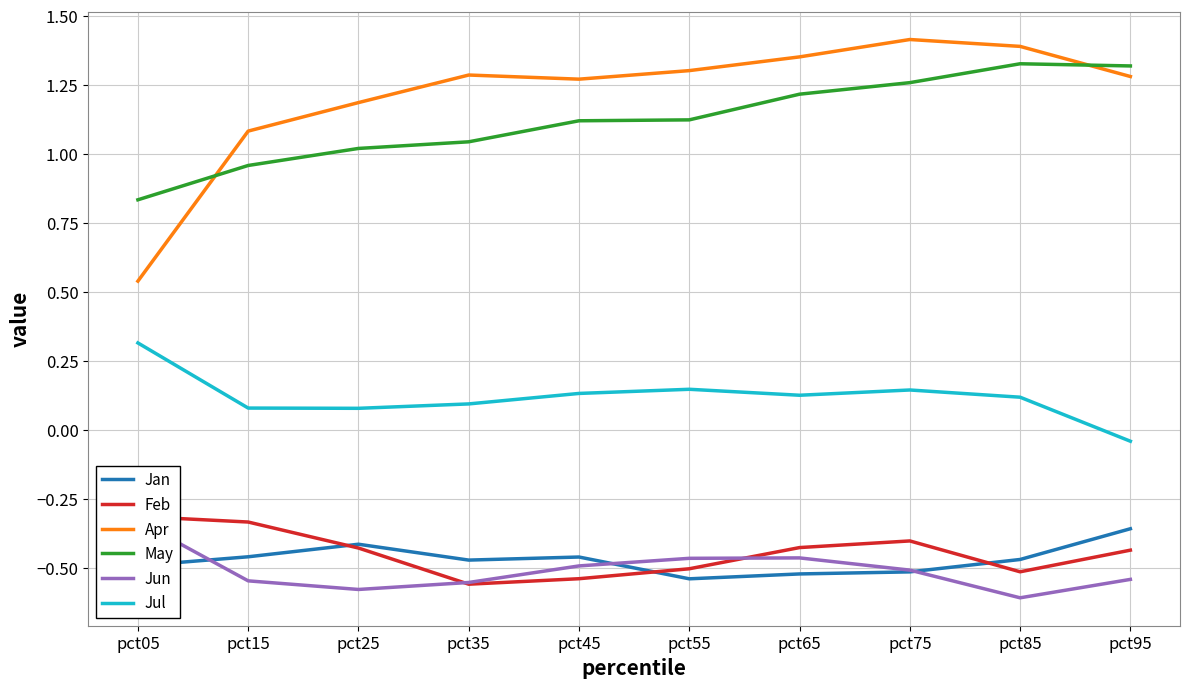

What are all the series names shown in the legend?

Jan, Feb, Apr, May, Jun, Jul